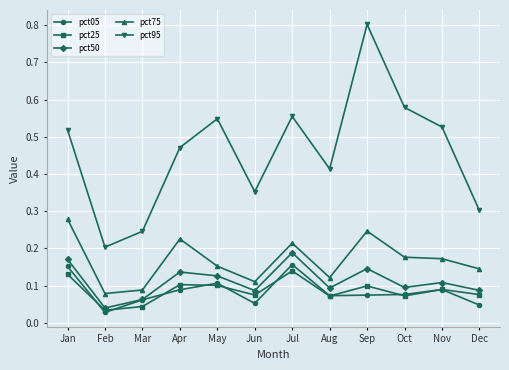

Which series has the largest total across all categories?

pct95